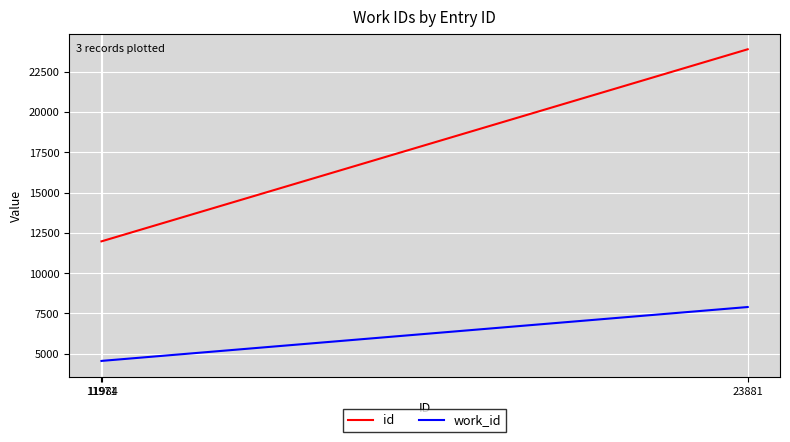

Which series has the largest total across all categories?

id